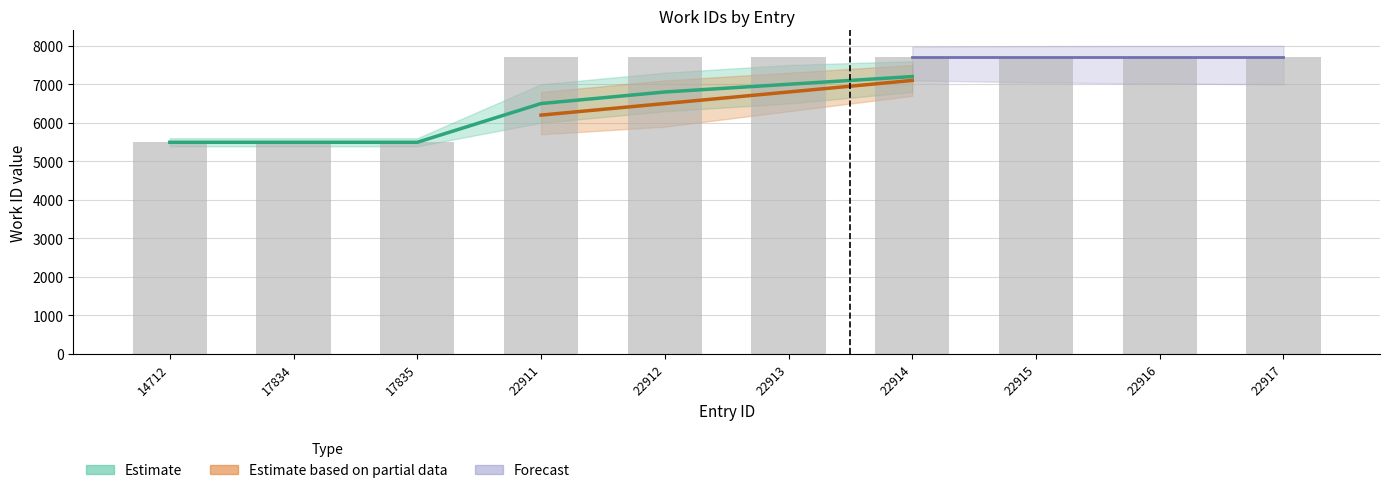

The value at 22912 is 1884. True or false?

False